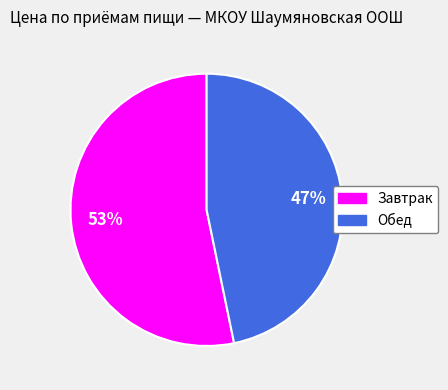

Which slice is the largest?

Завтрак